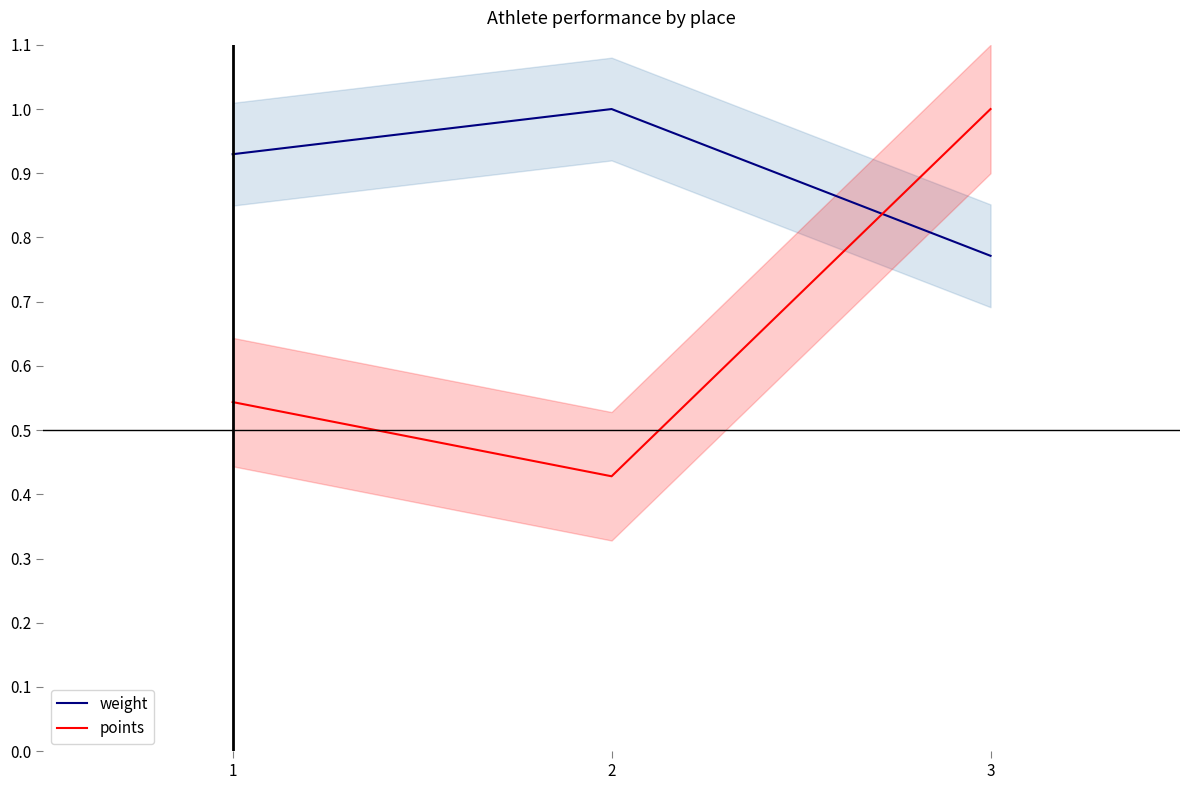

Where is points nearest to the value 0?

2